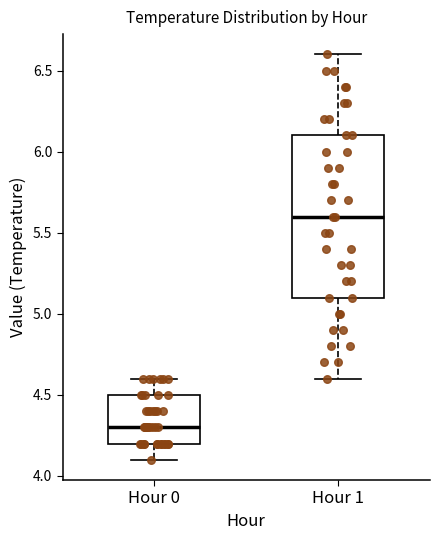

Reading left to right, transcribe this box plot: for each box, give where its median line is, the range the box spans, and where its two whiskers end, as read against the y-axis. The values are not printed on the chart, so give them approximately, as read against the axis.

Hour 0: median 4.3, box 4.2 to 4.5, whiskers 4.1 to 4.6
Hour 1: median 5.6, box 5.1 to 6.1, whiskers 4.6 to 6.6